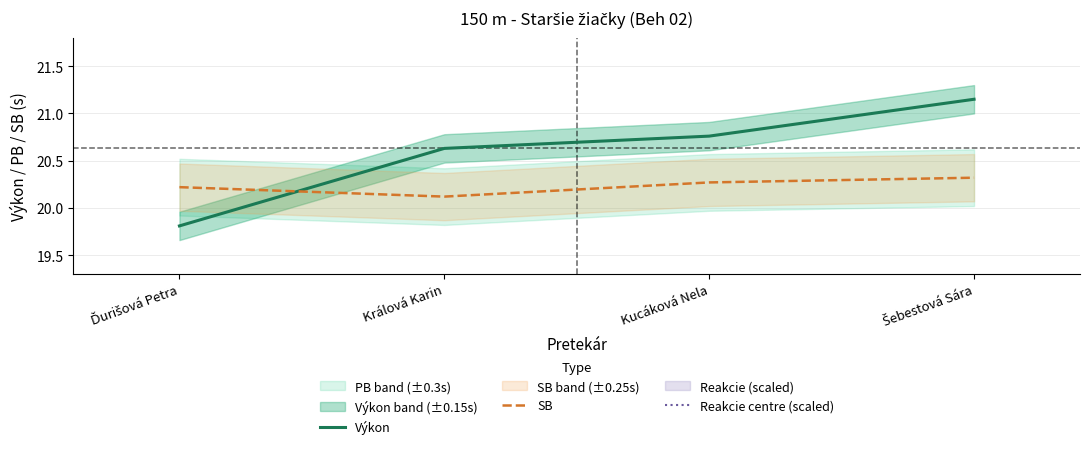

What is the difference between the second highest and second lowest values in the SB series?

0.1